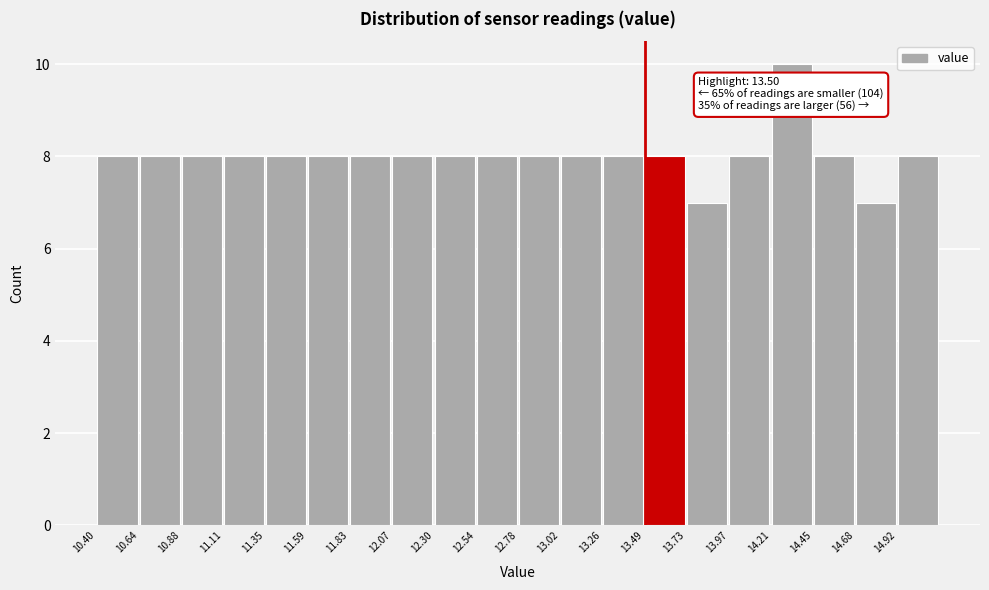

Which range on the x-axis has the tallest bar?

14.20 to 14.45